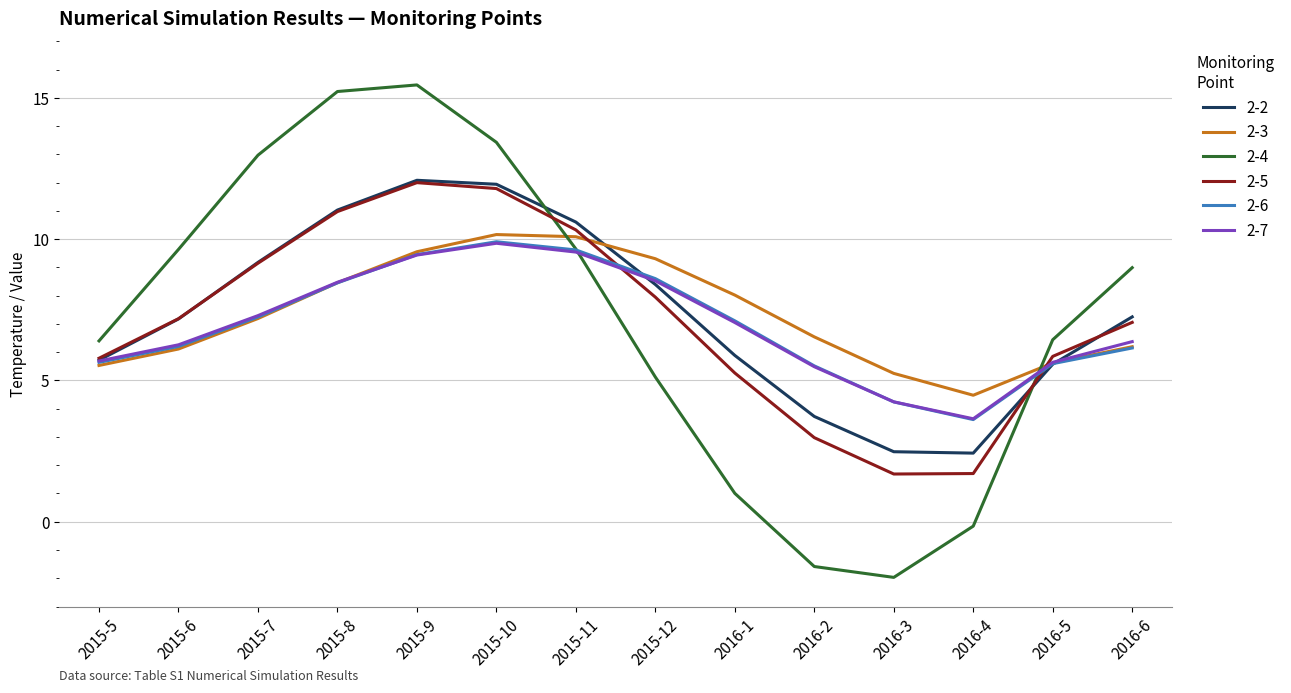

Is it true that 2-7 equals 7.0 at 2016-1?

True